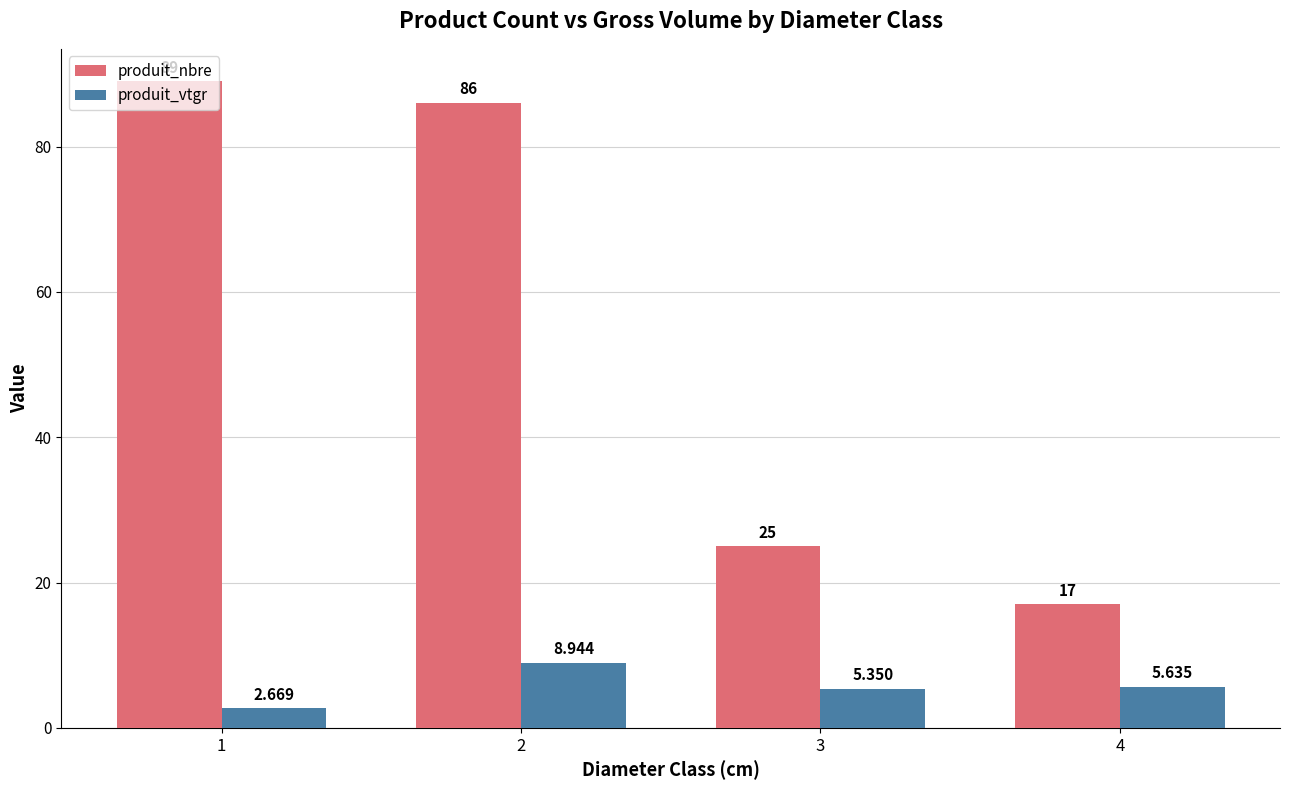

What is the minimum value for produit_nbre?

17.0